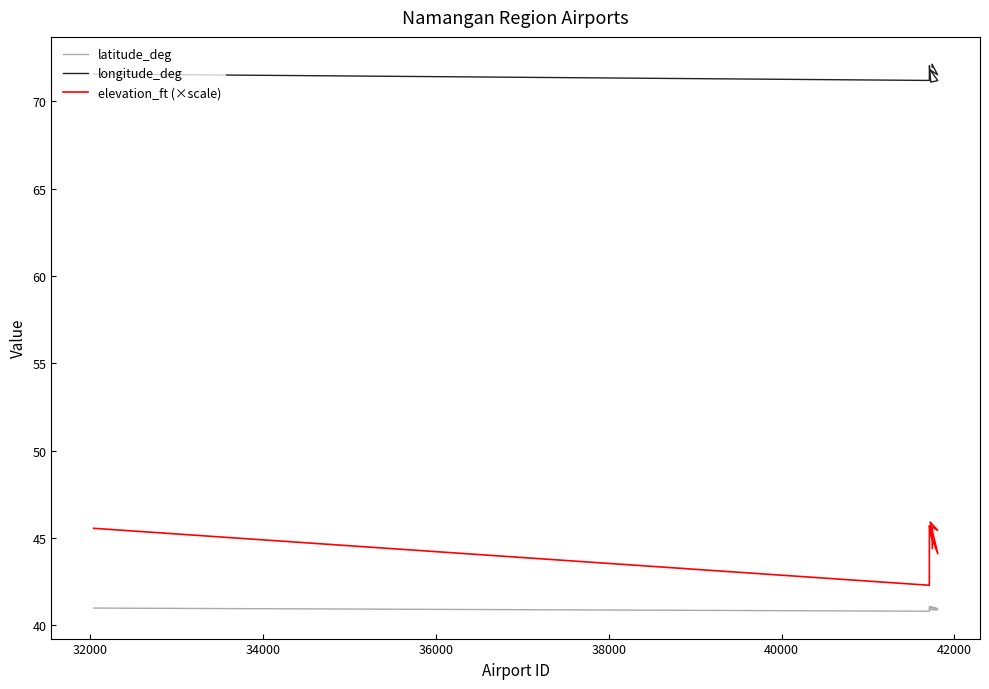

The elevation_ft (×scale) series shows 17.5 at 8. True or false?

False